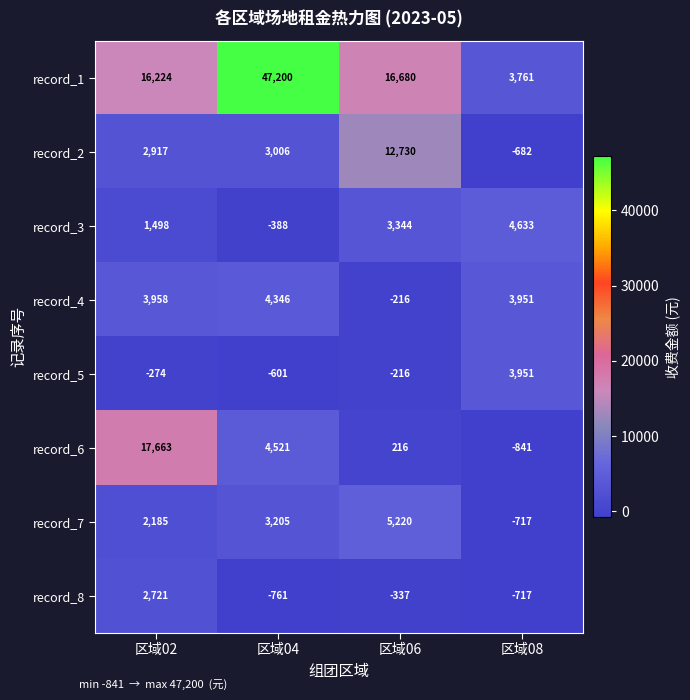

At how many categories does at least one series exceed 3886?

4